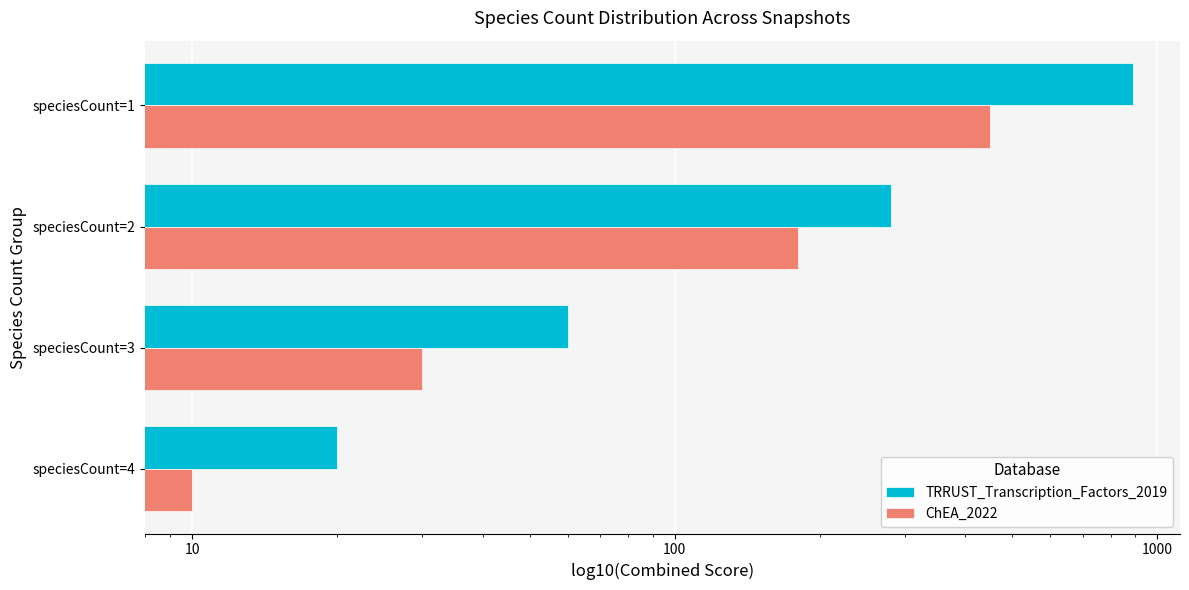

What is the sum of the ChEA_2022 values at speciesCount=1 and speciesCount=2?

630